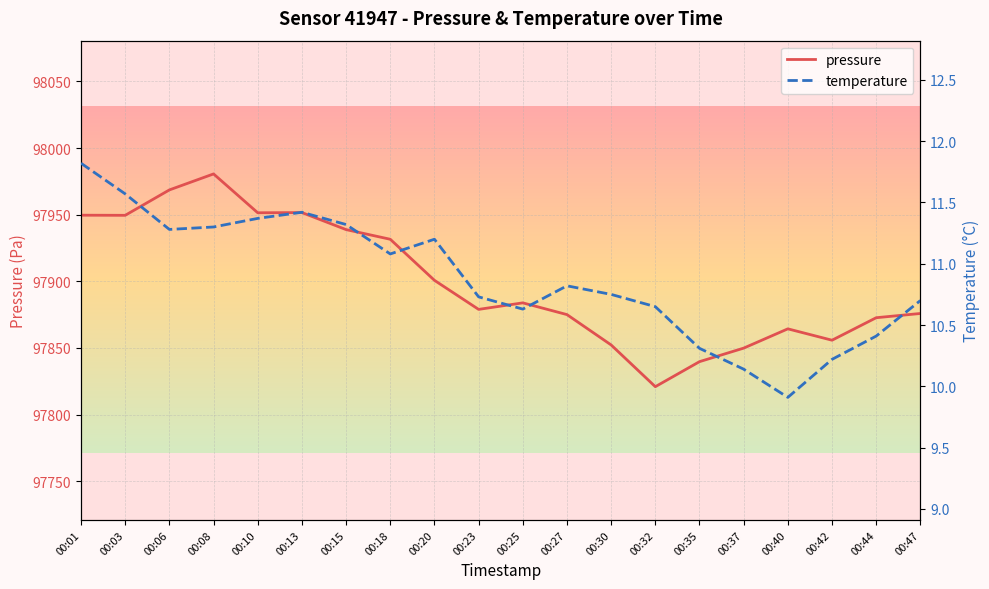

Is it true that pressure equals 97875.8 at 00:47?

True